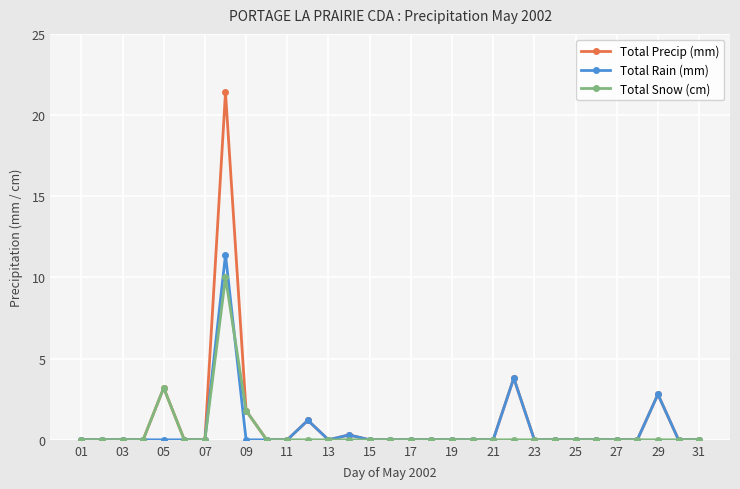

What is the difference between the maximum and minimum values in the Total Precip (mm) series?

21.4